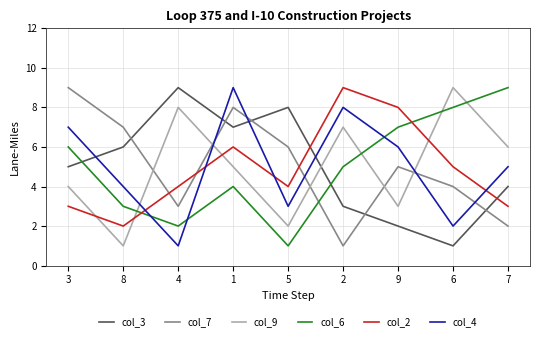

What is the maximum value shown in the chart?

9